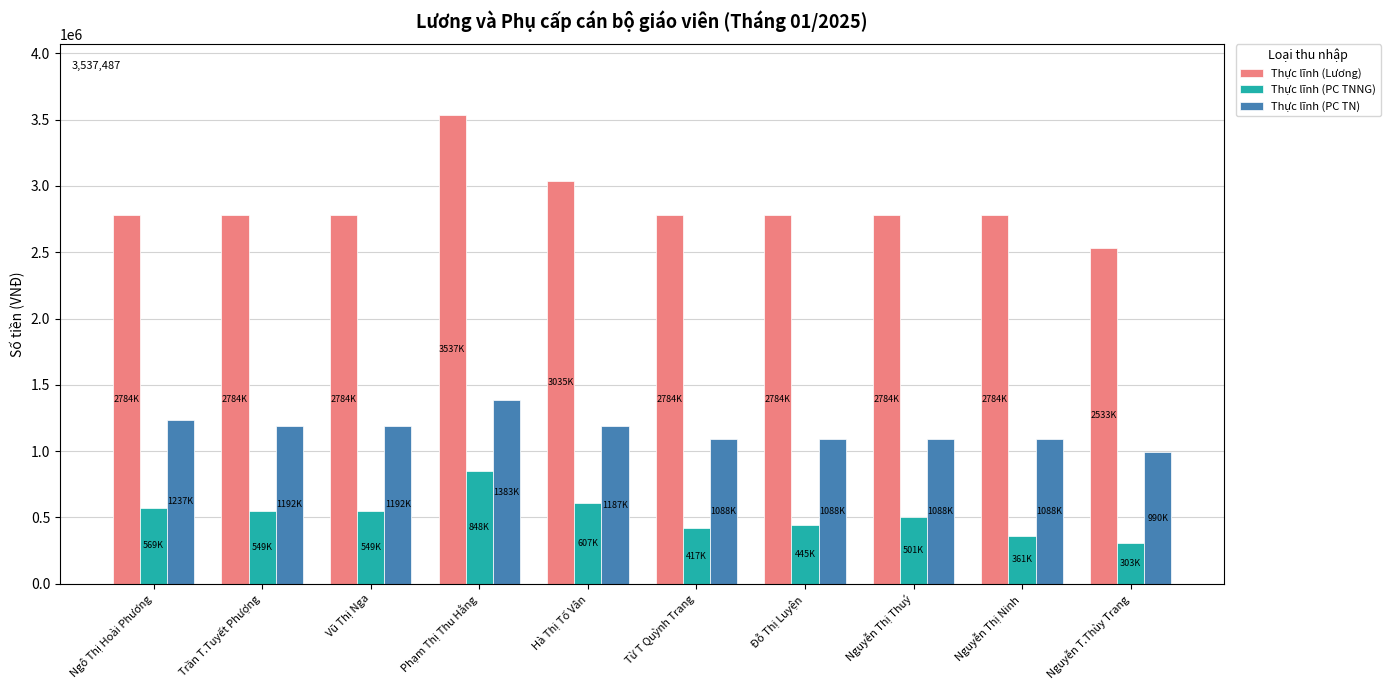

Which series has the largest range (max minus min)?

Thực lĩnh (Lương)